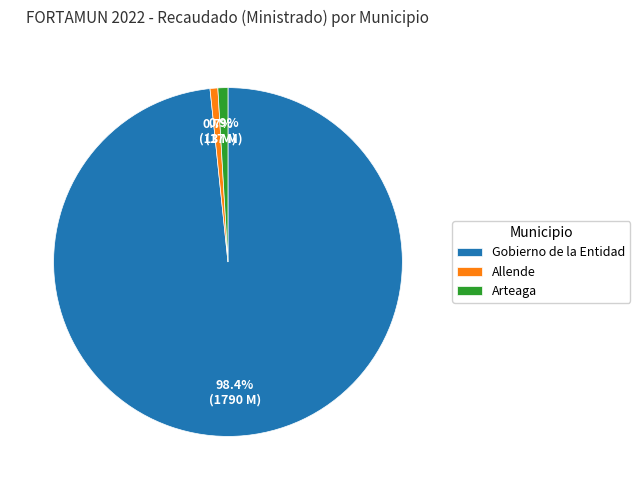

Count the number of slices in the pie.

3